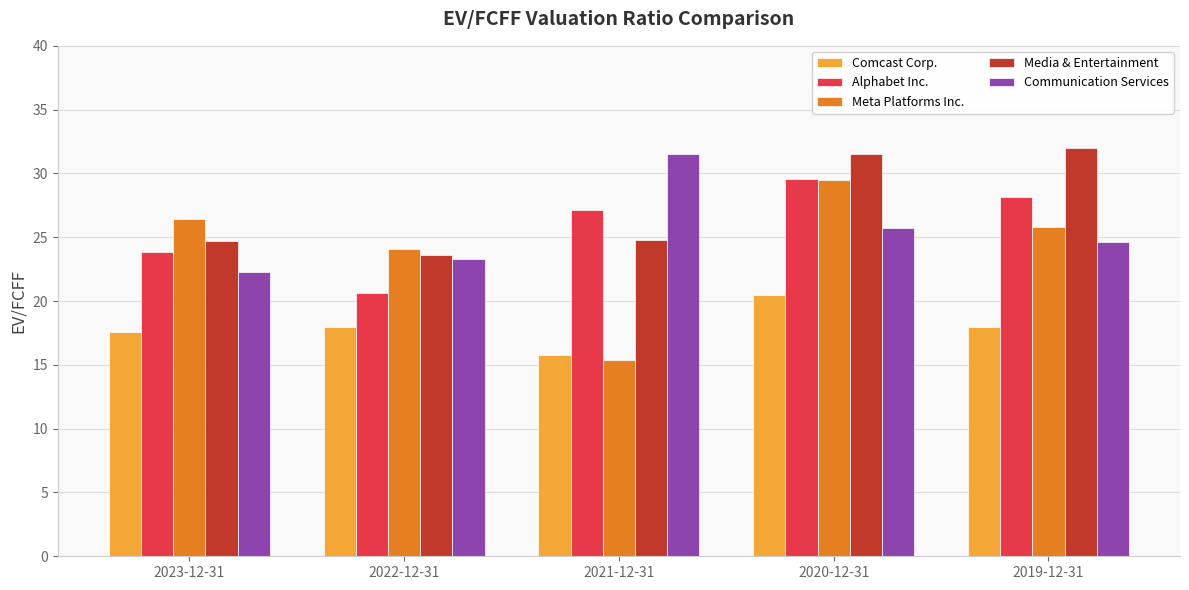

What is the approximate value of Meta Platforms Inc. at 2023-12-31?

26.4